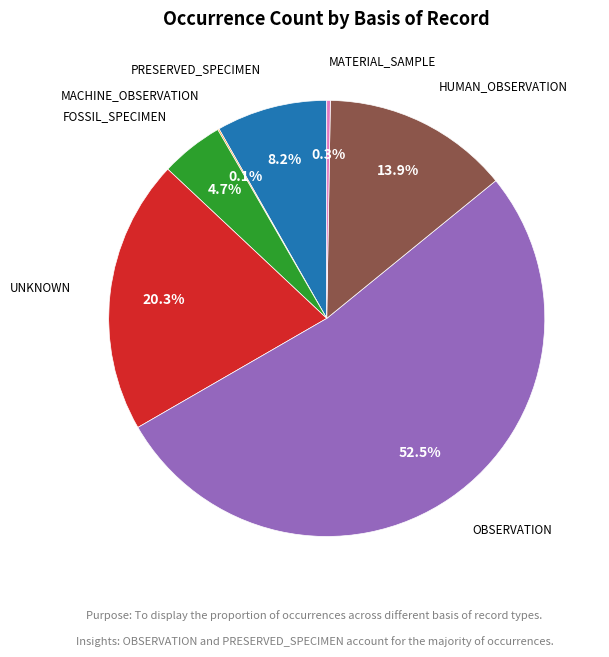

Is there any slice that represents more than half of the pie?

Yes